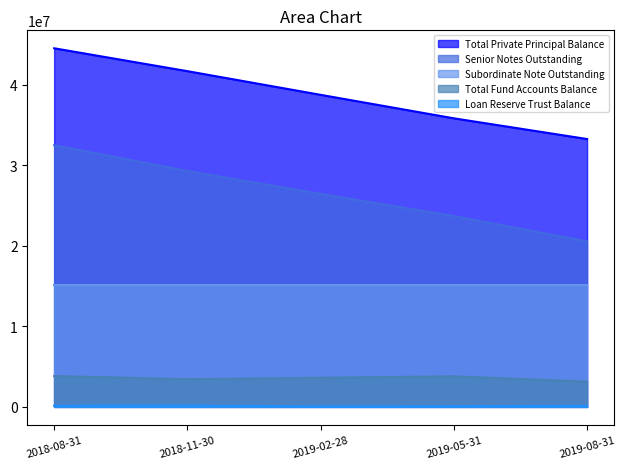

The value of Total Private Principal Balance at 2019-08-31 is 14176185.1. True or false?

False